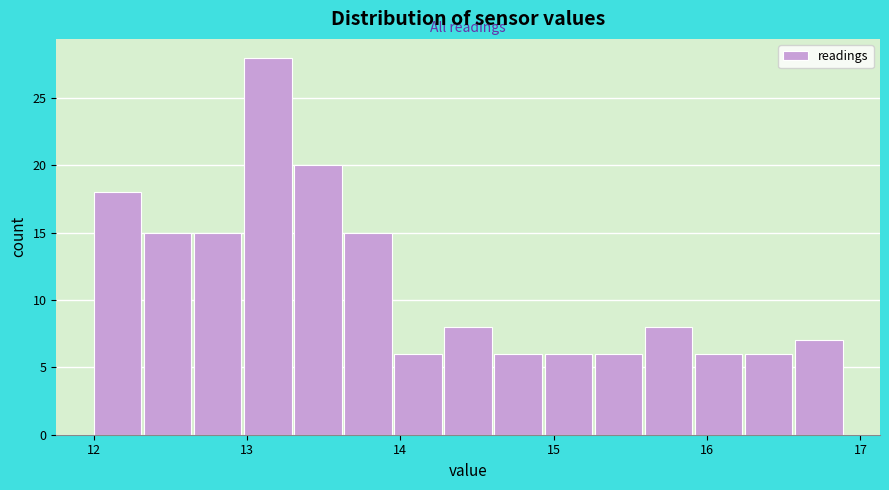

Around what value on the x-axis is the tallest bar? Give the approximate position of its centre, as read against the axis.

13.1